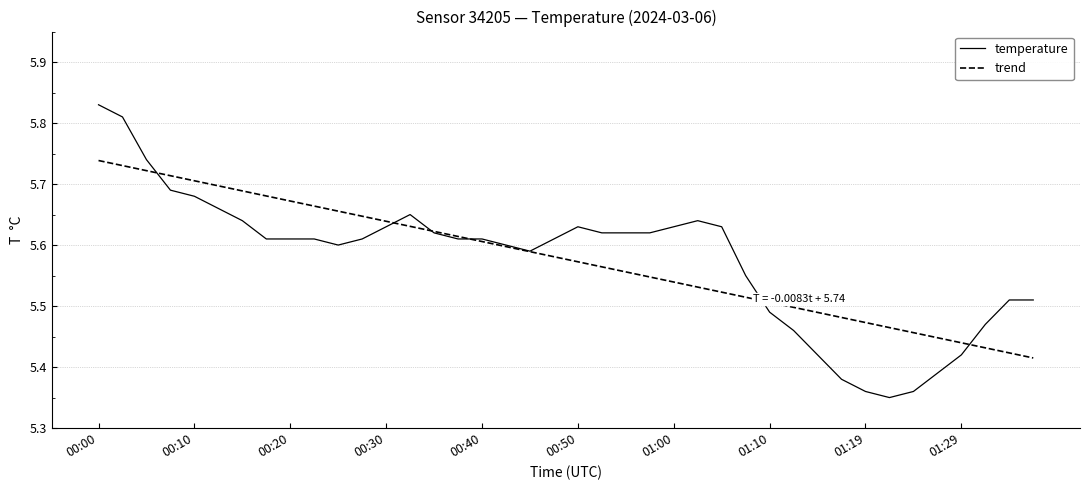

List the series in order of their peak value, highest first.

temperature, trend